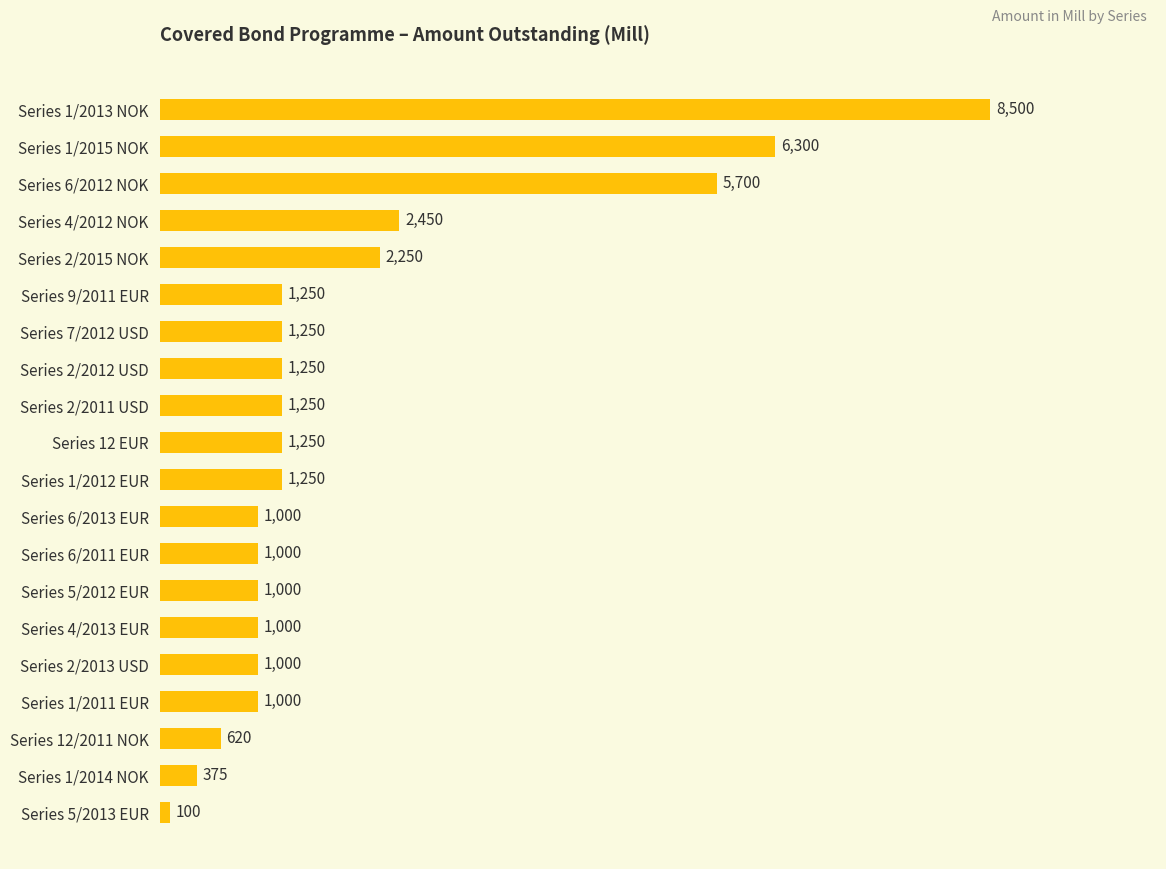

What is the label of the 1st bar from the bottom?

Series 5/2013 EUR